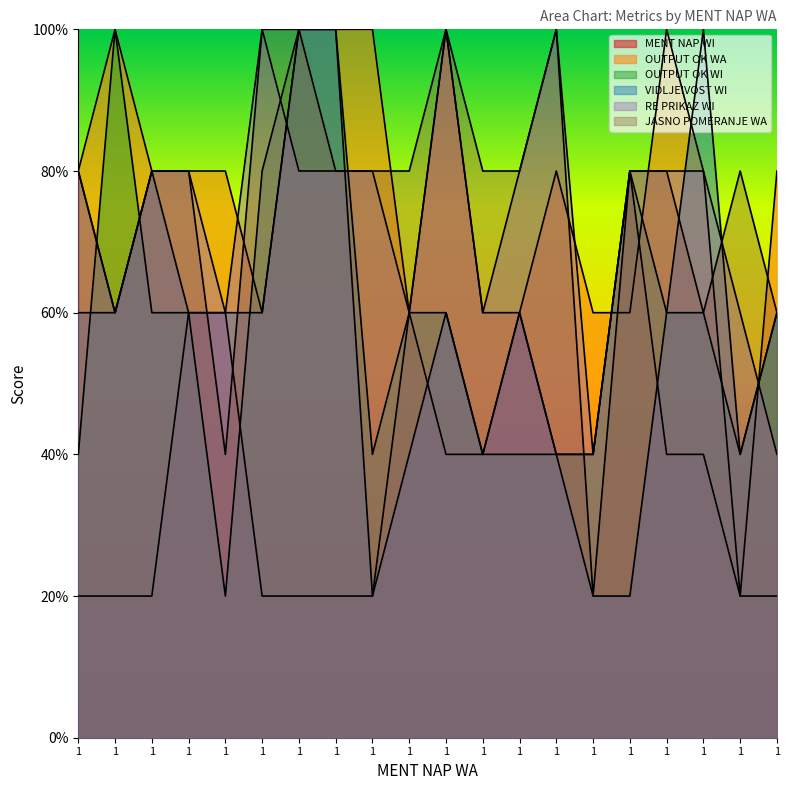

At which category does JASNO POMERANJE WA reach its first local valley?

1